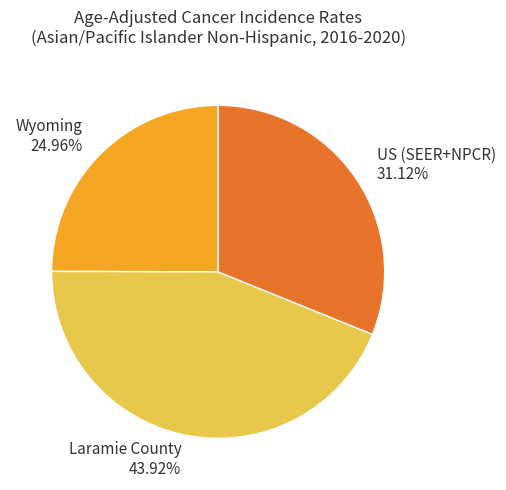

Count the number of slices in the pie.

3